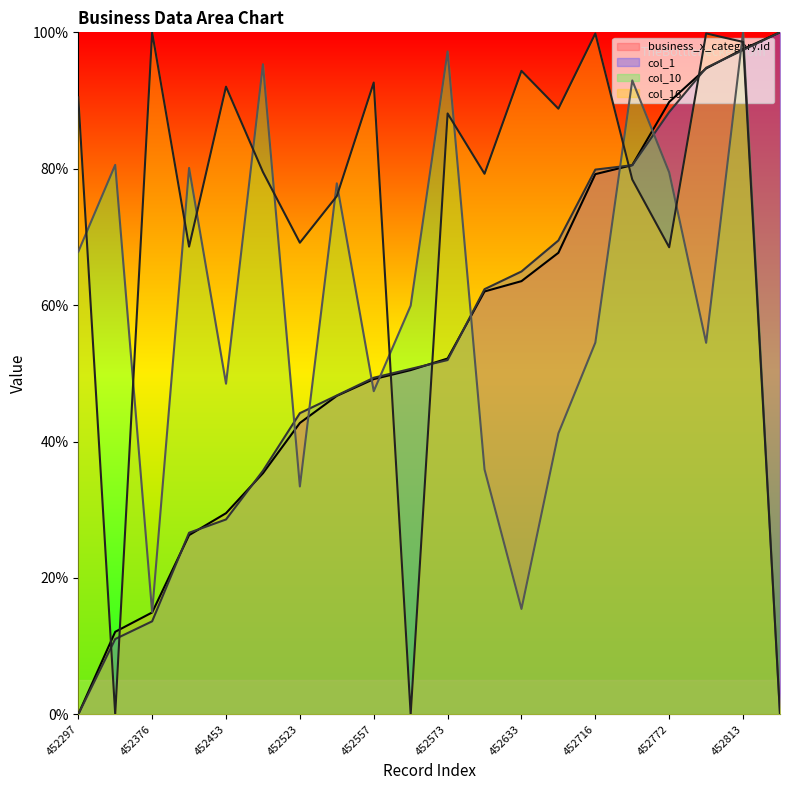

List the series in order of their peak value, highest first.

business_x_category.id, col_1, col_10, col_16